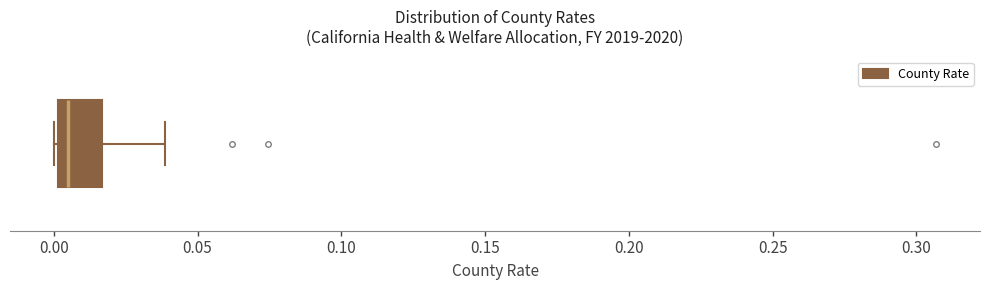

Where is the right edge of the box on the x-axis? The values are not printed on the chart, so give them approximately, as read against the axis.

0.015